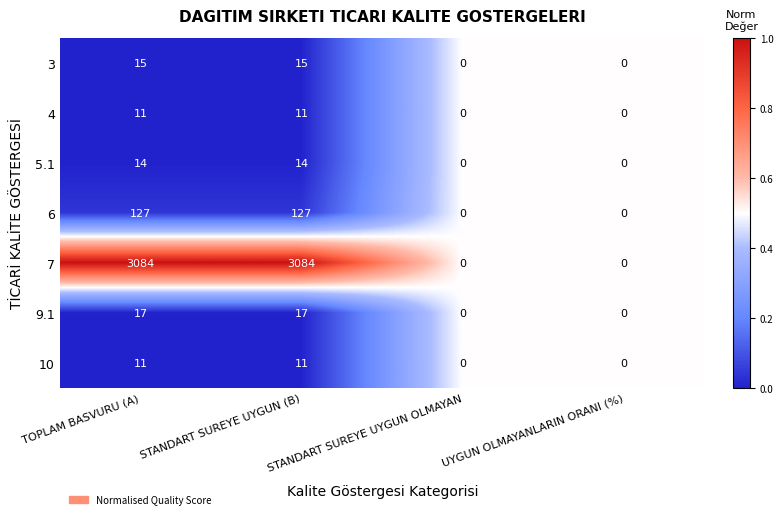

What is the maximum value for 4?

11